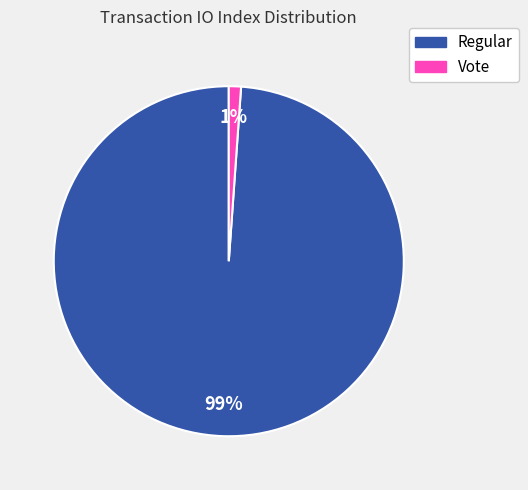

How many segments does this pie chart have?

2